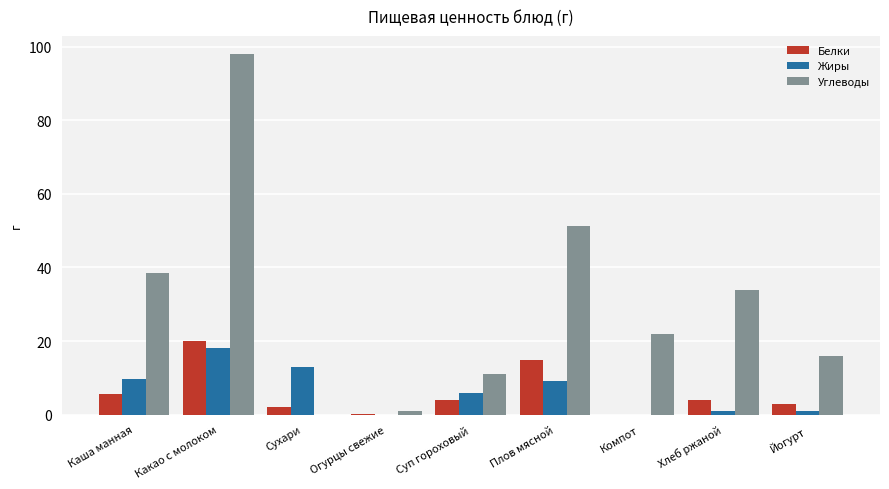

What is the spread (max minus min) of values at Компот?

22.0